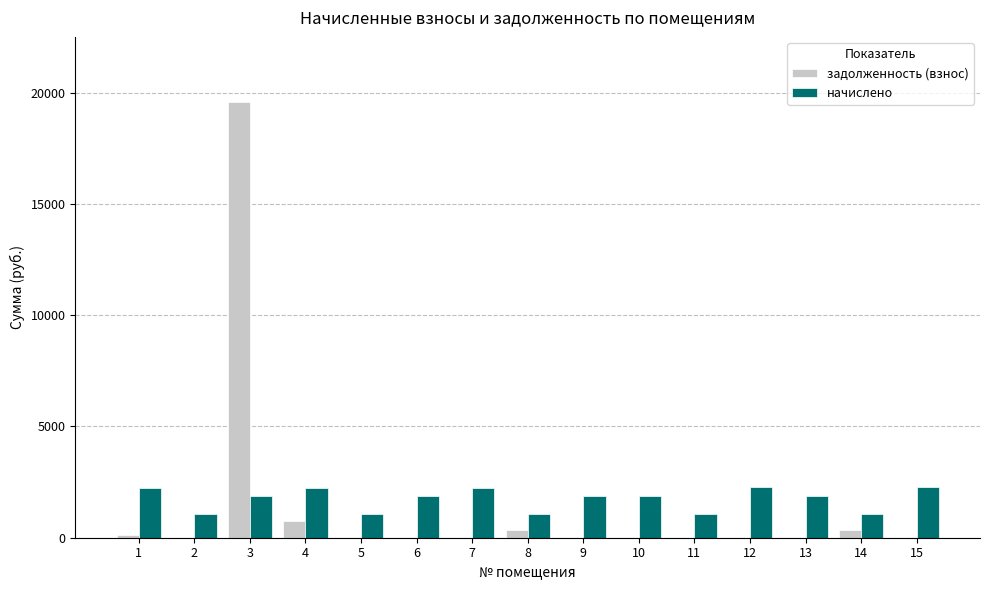

What is the sum of the задолженность (взнос) values at 9 and 14?

362.6